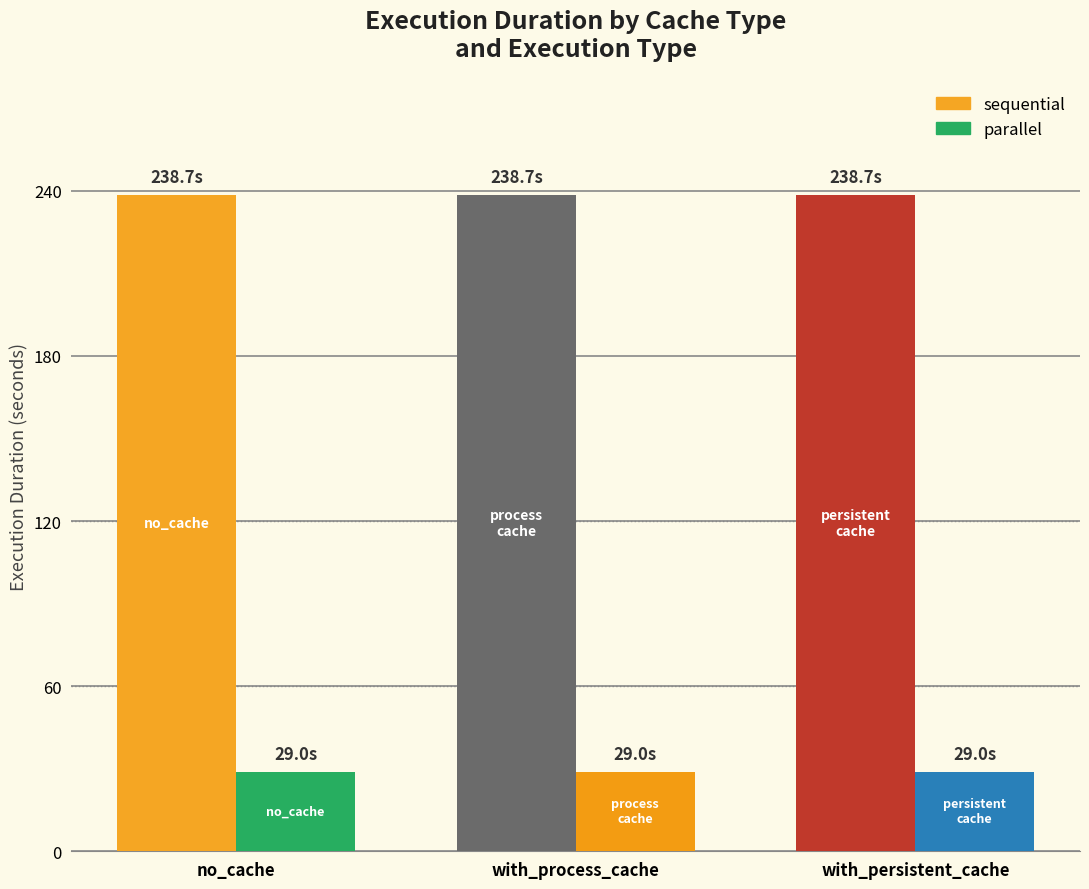

What position from the right is with_persistent_cache?

1